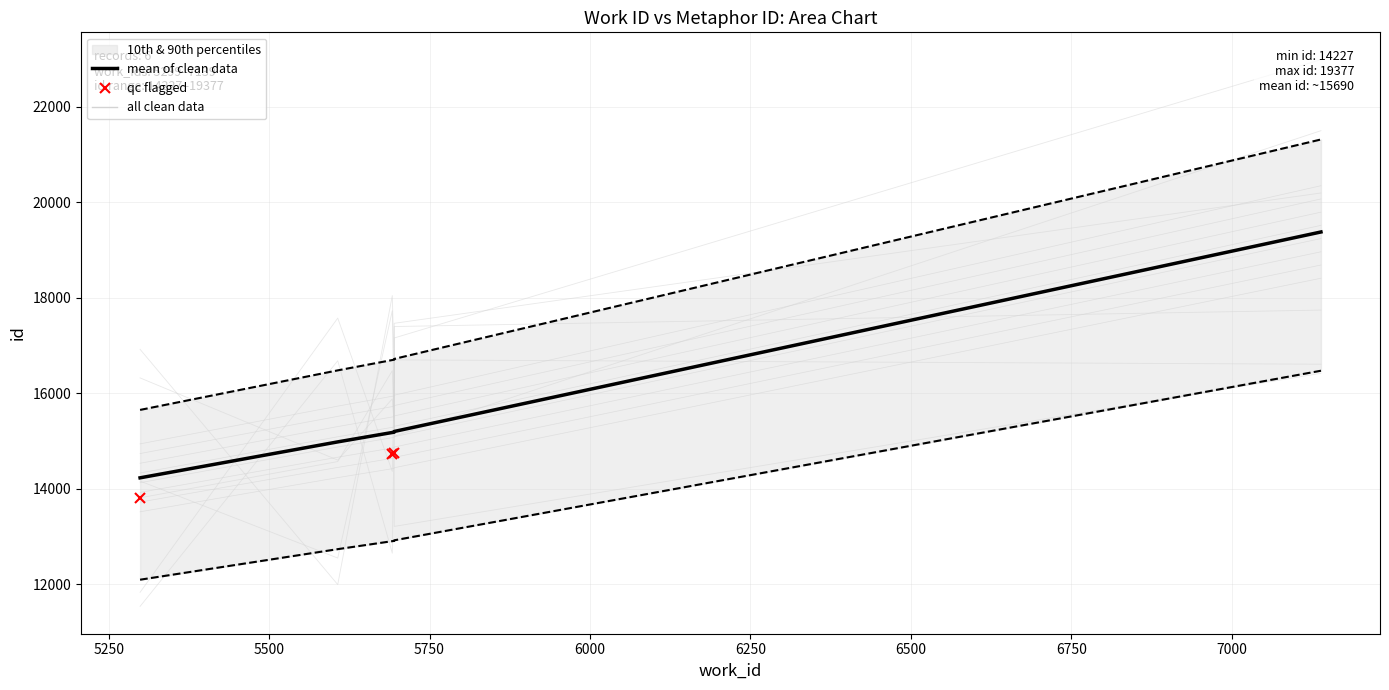

What is the value of the 3rd point from the left?

14851.8